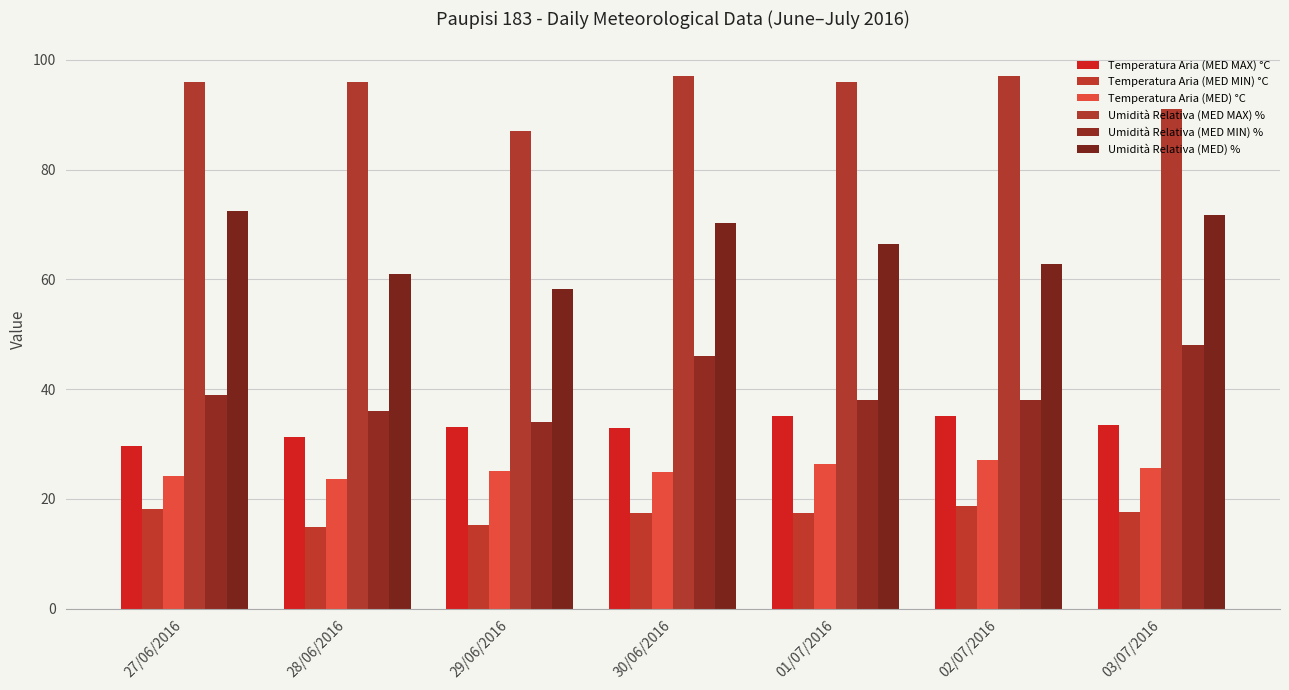

What value does the Umidità Relativa (MED) % series have at 29/06/2016?

58.3